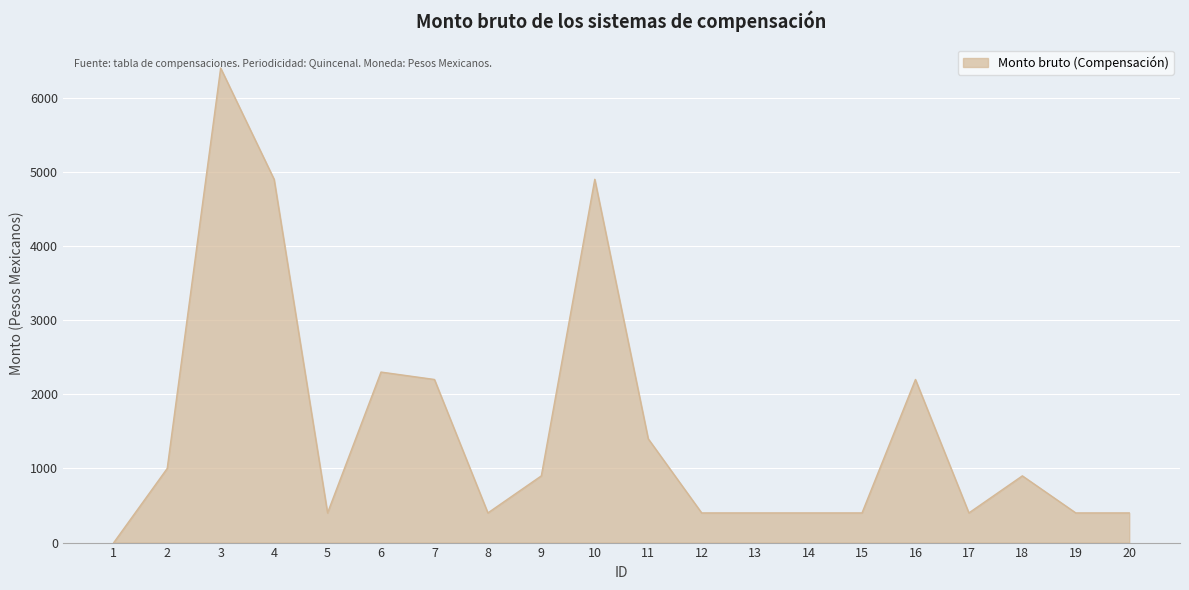

What is the difference between the maximum and minimum values?

6400